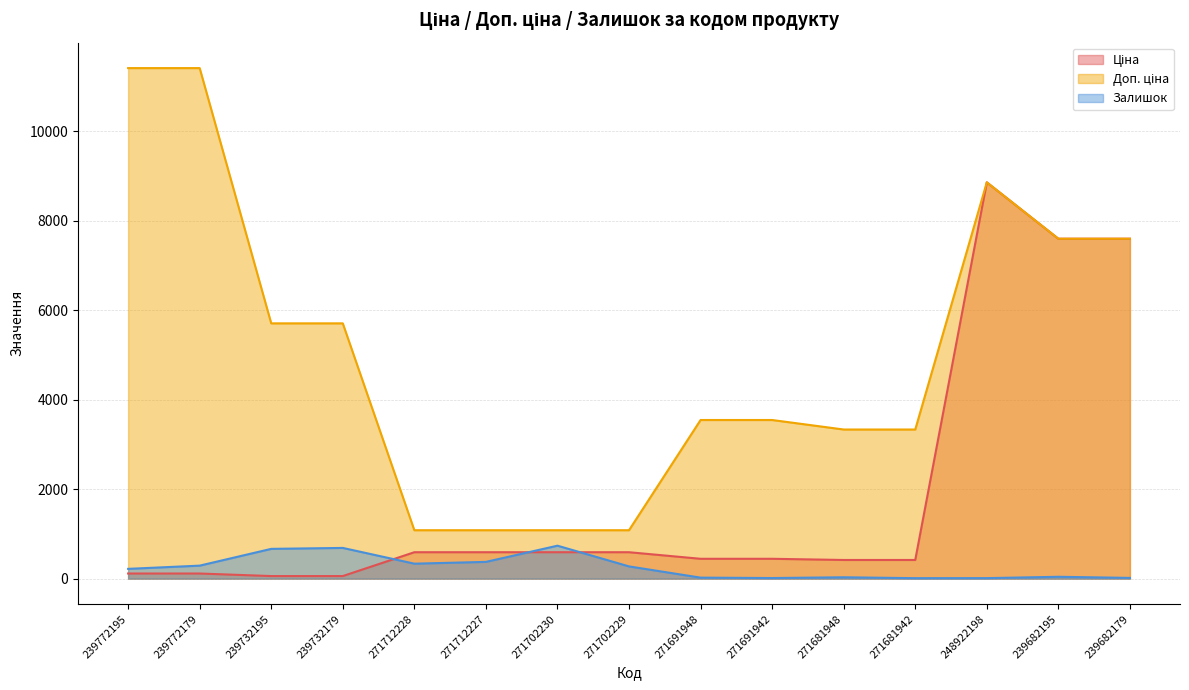

At which category is the sum across all series the highest?

248922198